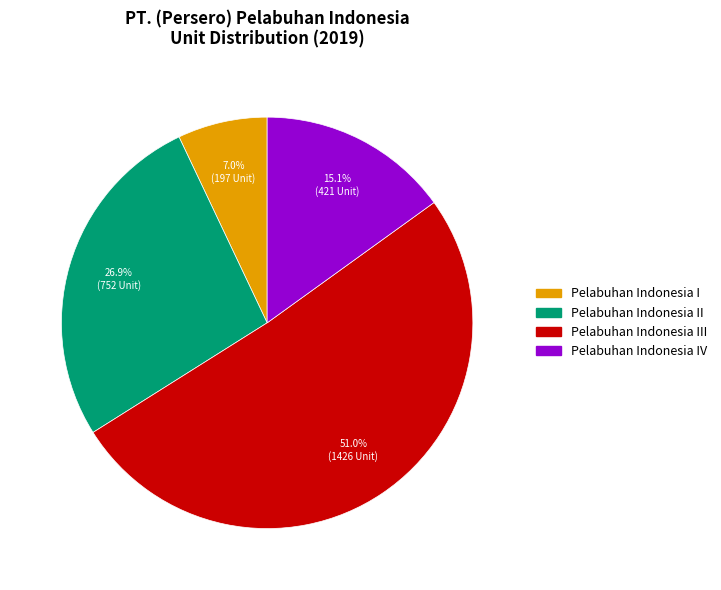

Does any single category account for the majority?

Yes